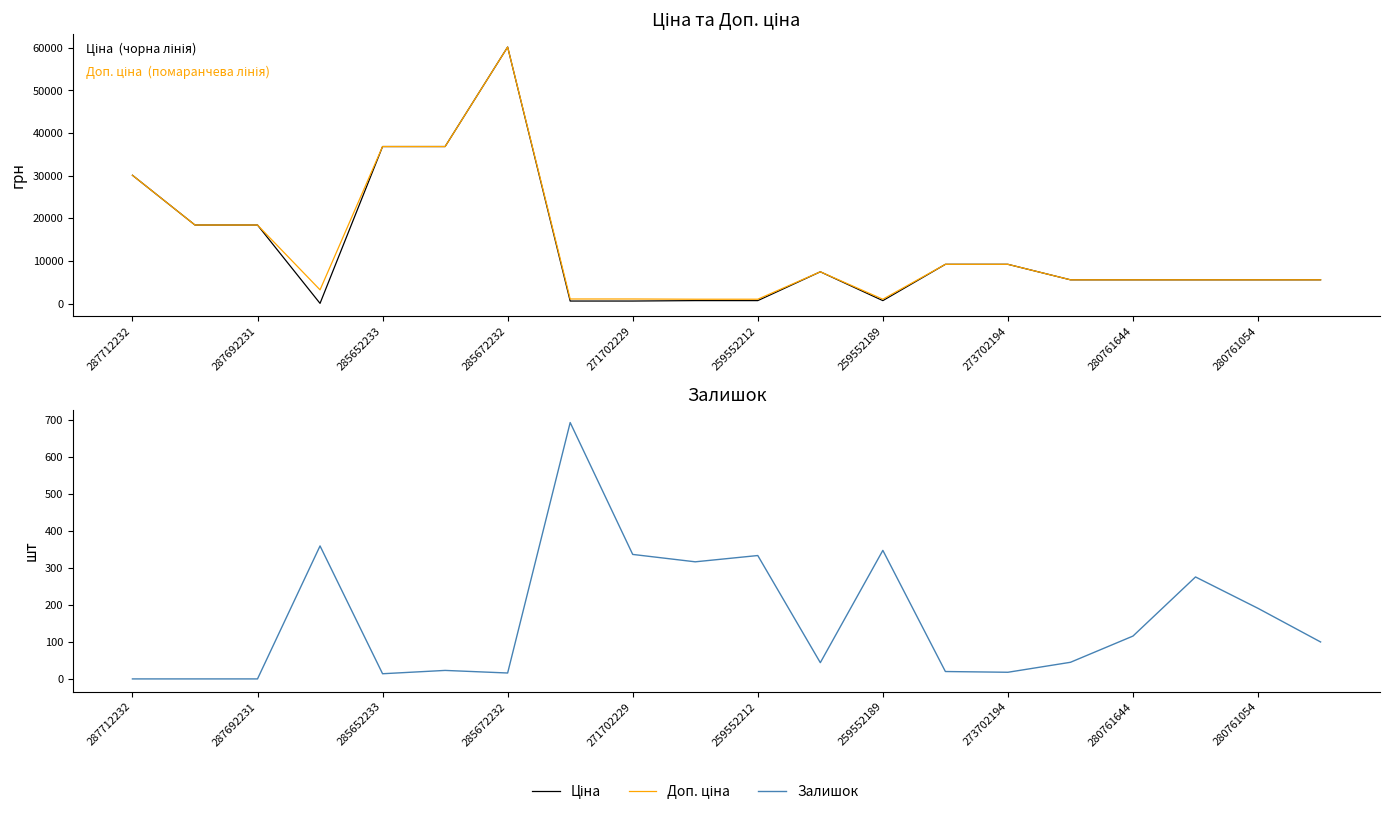

What is the minimum value for Доп. ціна?

1004.1